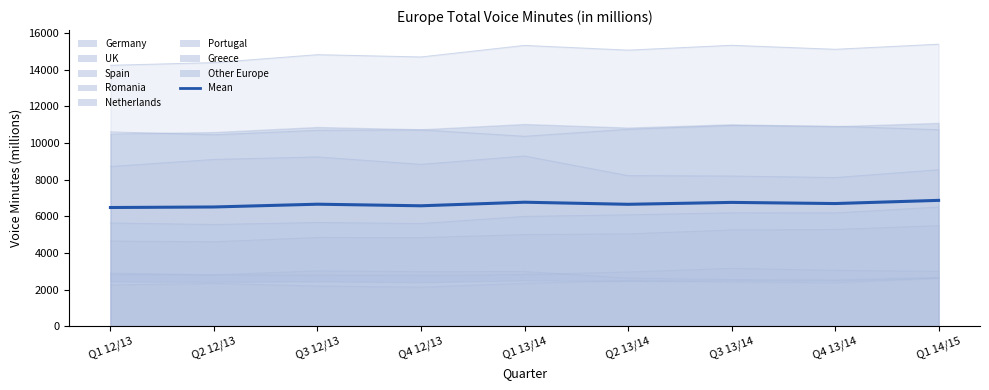

Rank the categories by value from highest to lowest.

Q1 14/15, Q1 13/14, Q3 13/14, Q4 13/14, Q3 12/13, Q2 13/14, Q4 12/13, Q2 12/13, Q1 12/13